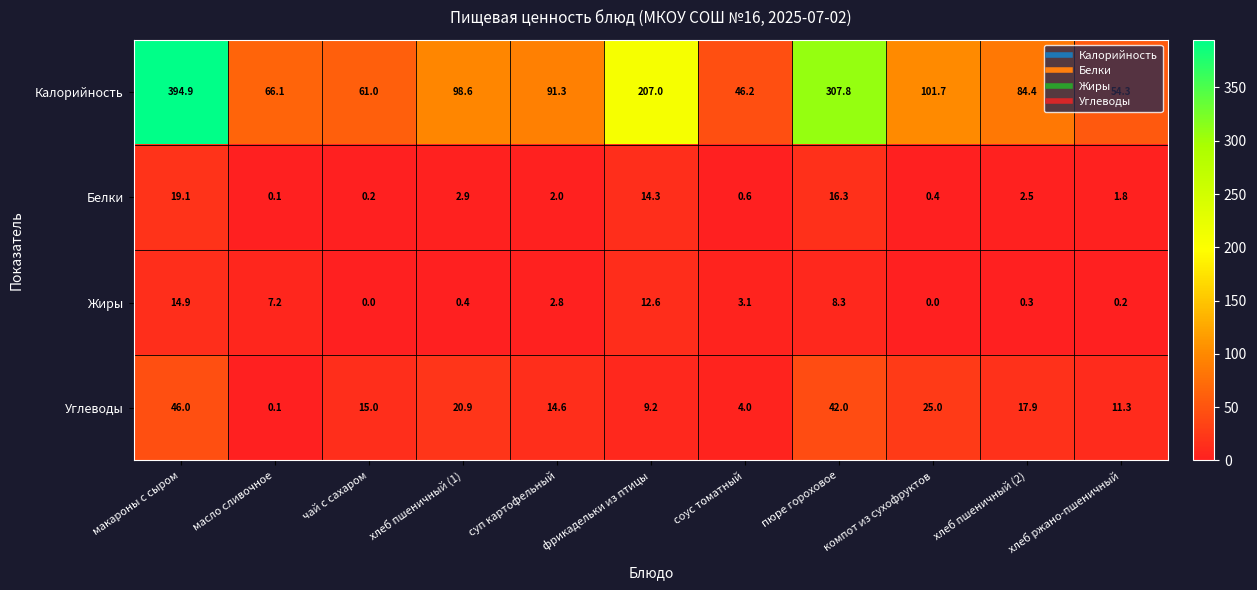

True or false: Калорийность has a value of 37.3 at хлеб ржано-пшеничный.

False